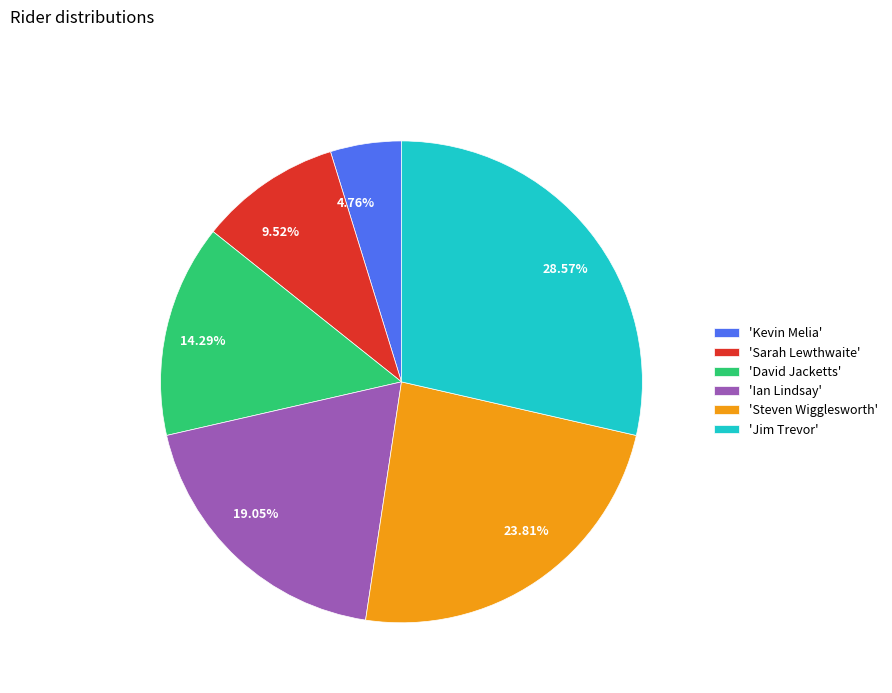

Which has a higher value, 19.05% or 14.29%?

19.05%